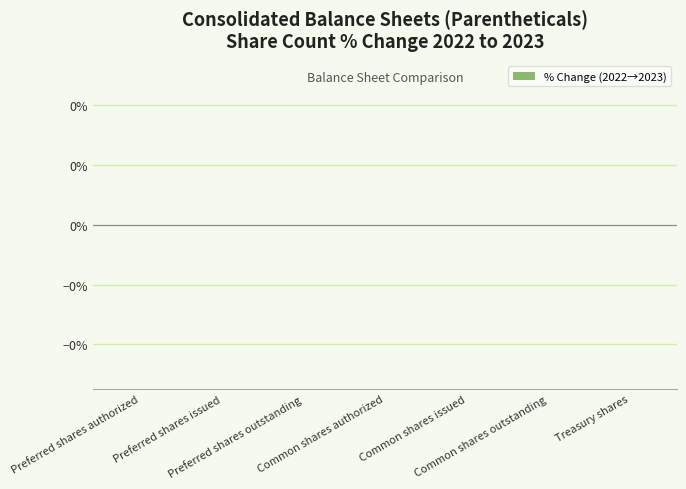

At which category does the chart reach its minimum across all series?

Preferred shares issued